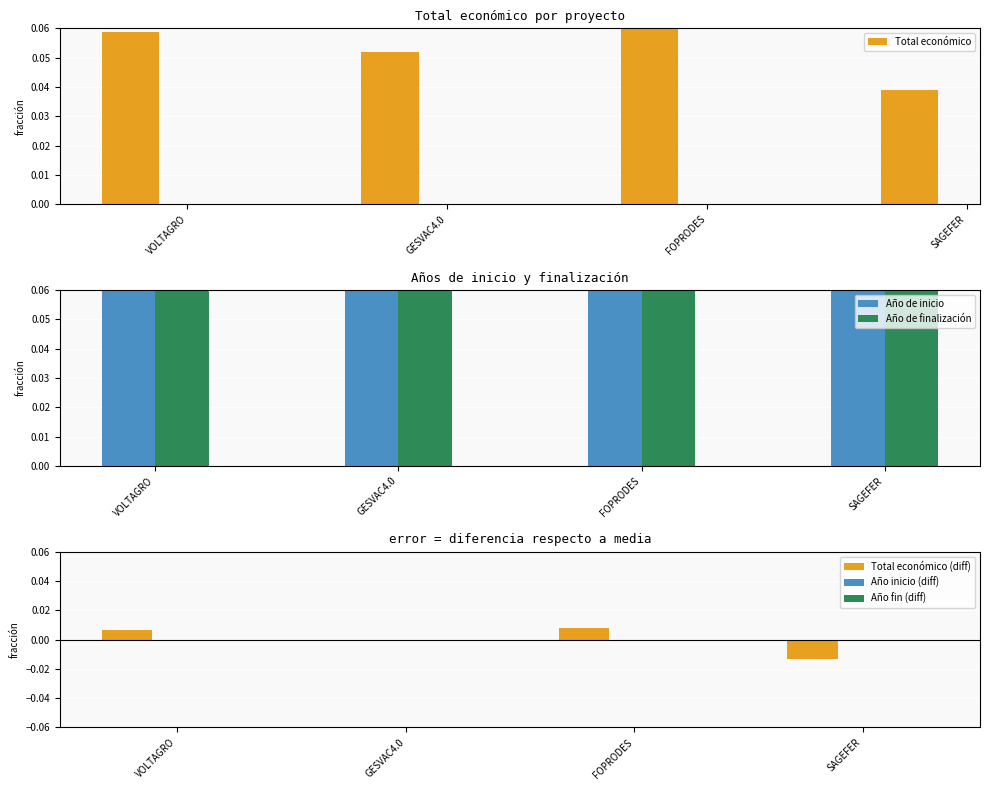

What position from the right is VOLTAGRO?

4